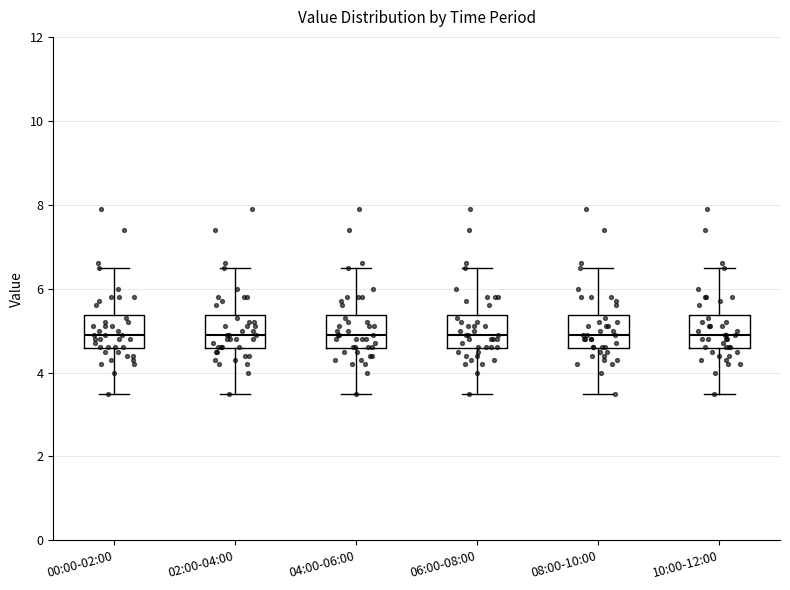

Reading left to right, read every box against the y-axis: the position of its median line, the range the box covers, and the ends of its whiskers. The values are not printed on the chart, so give them approximately, as read against the axis.

00:00-02:00: median 5.0, box 4.6 to 5.4, whiskers 3.6 to 6.6
02:00-04:00: median 5.0, box 4.6 to 5.4, whiskers 3.6 to 6.6
04:00-06:00: median 5.0, box 4.6 to 5.4, whiskers 3.6 to 6.6
06:00-08:00: median 5.0, box 4.6 to 5.4, whiskers 3.6 to 6.6
08:00-10:00: median 5.0, box 4.6 to 5.4, whiskers 3.6 to 6.6
10:00-12:00: median 5.0, box 4.6 to 5.4, whiskers 3.6 to 6.6